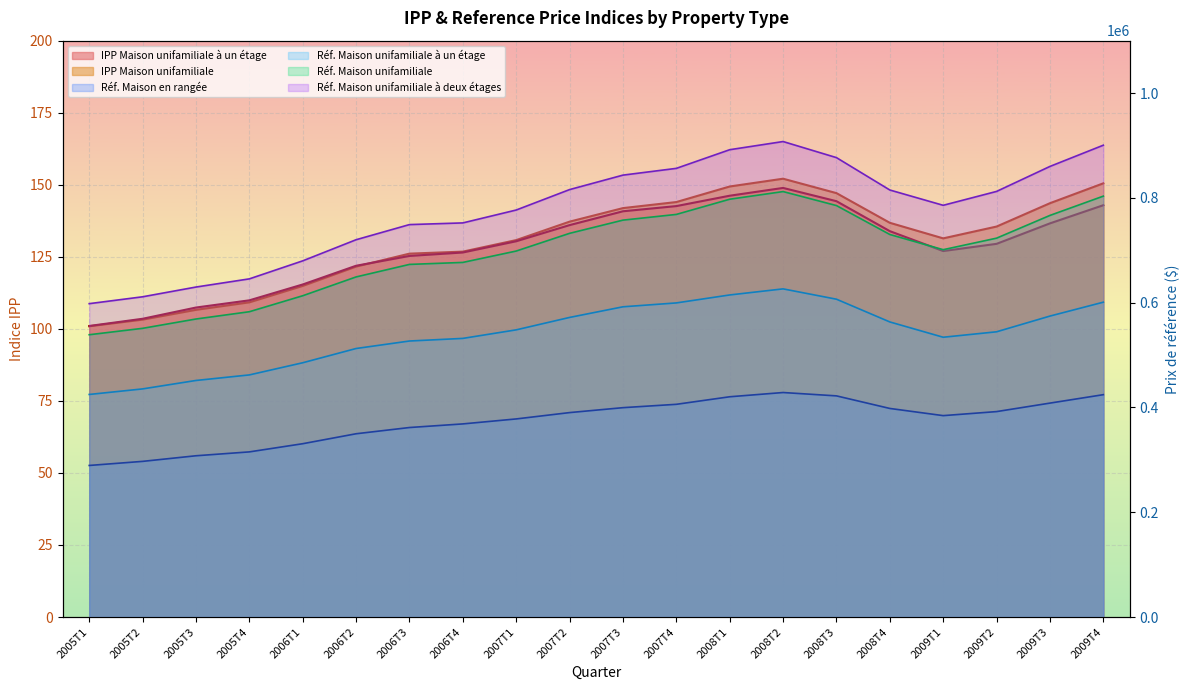

In ref_Maison_unifamiliale_deux_etages, how many points are higher than both neighbors (excluding endpoints)?

1